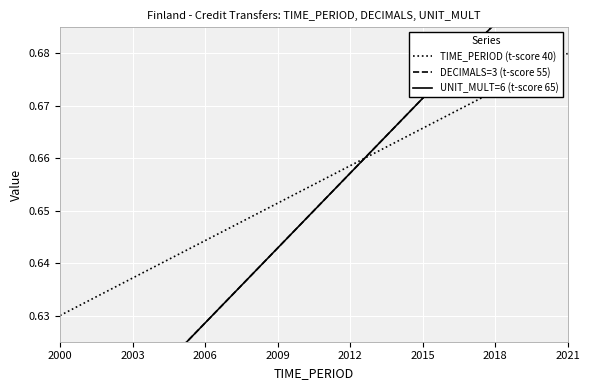

Where is TIME_PERIOD (t-score 40) nearest to the value 0?

2000